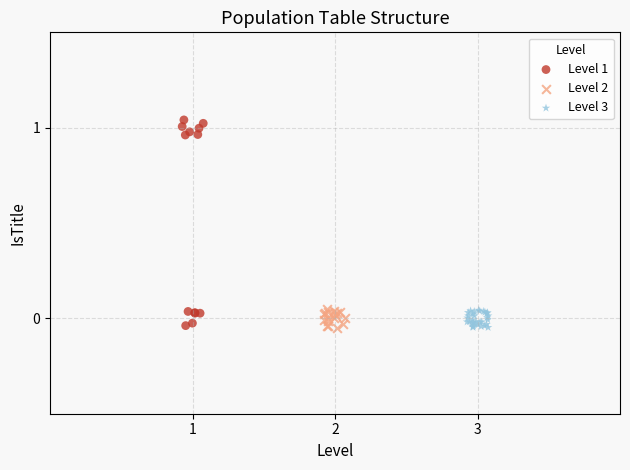

What are all the series names shown in the legend?

Level 1, Level 2, Level 3